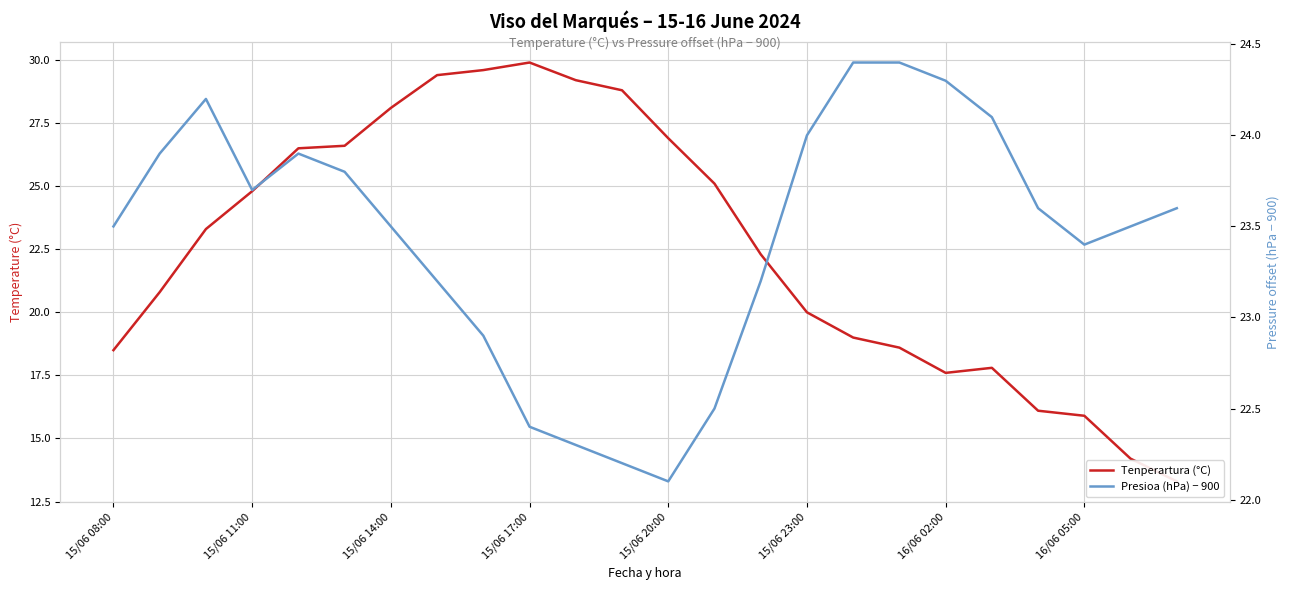

The value of Tenperartura (°C) at 16/06 02:00 is 29.3. True or false?

False